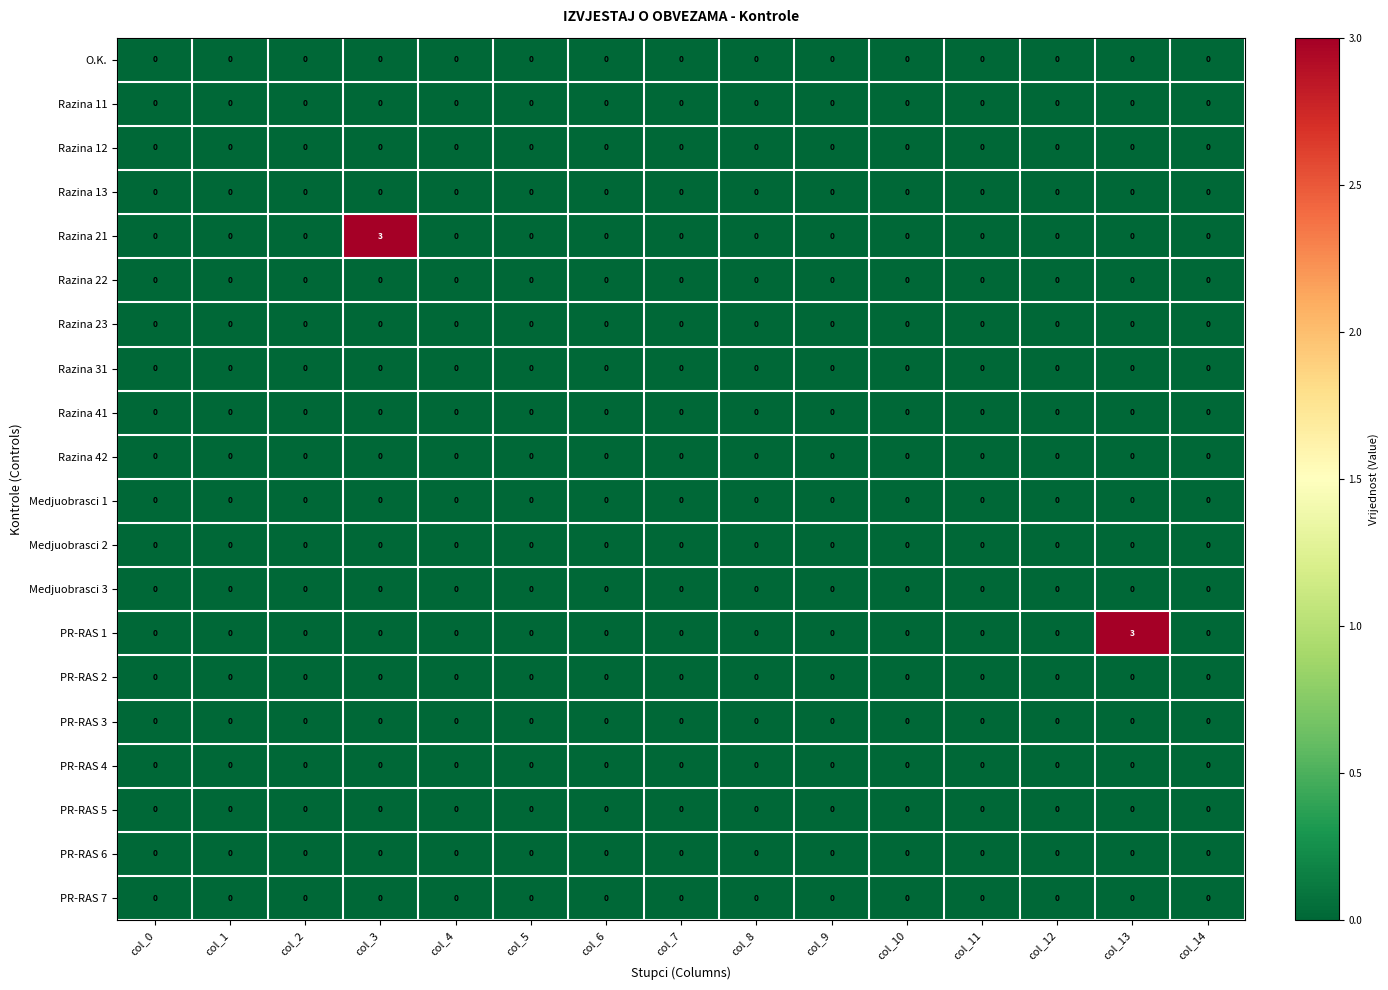

What is the difference between the highest and lowest values at col_3?

3